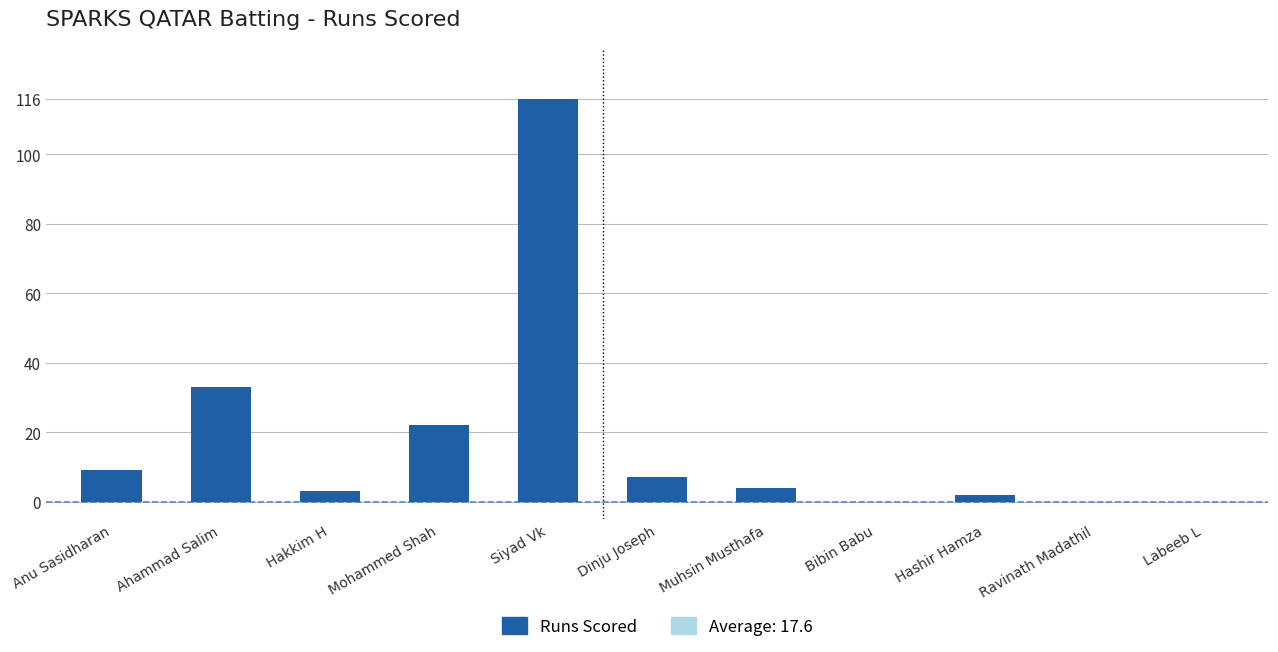

What is the difference between the values at Hashir Hamza and Dinju Joseph?

5